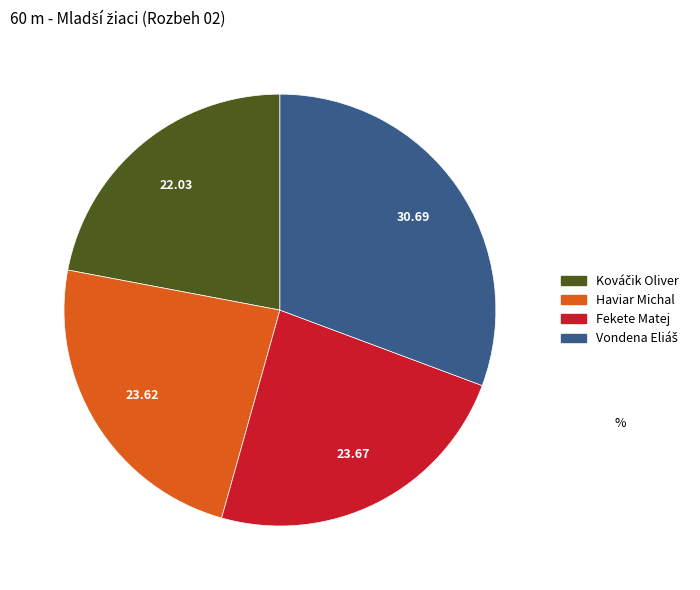

Is there any slice that represents more than half of the pie?

No